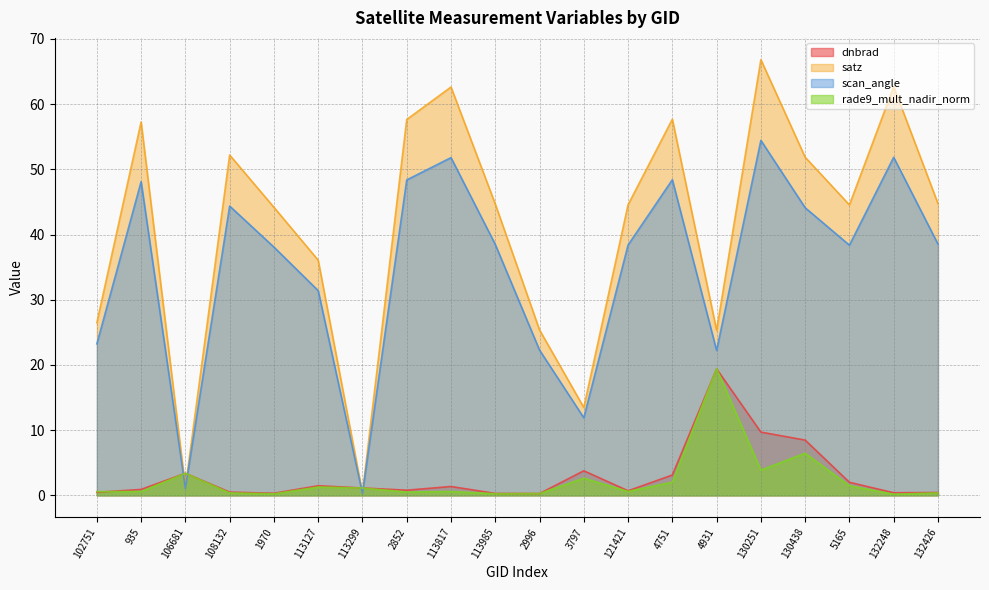

What is the difference between the second highest and second lowest values in the dnbrad series?

9.4